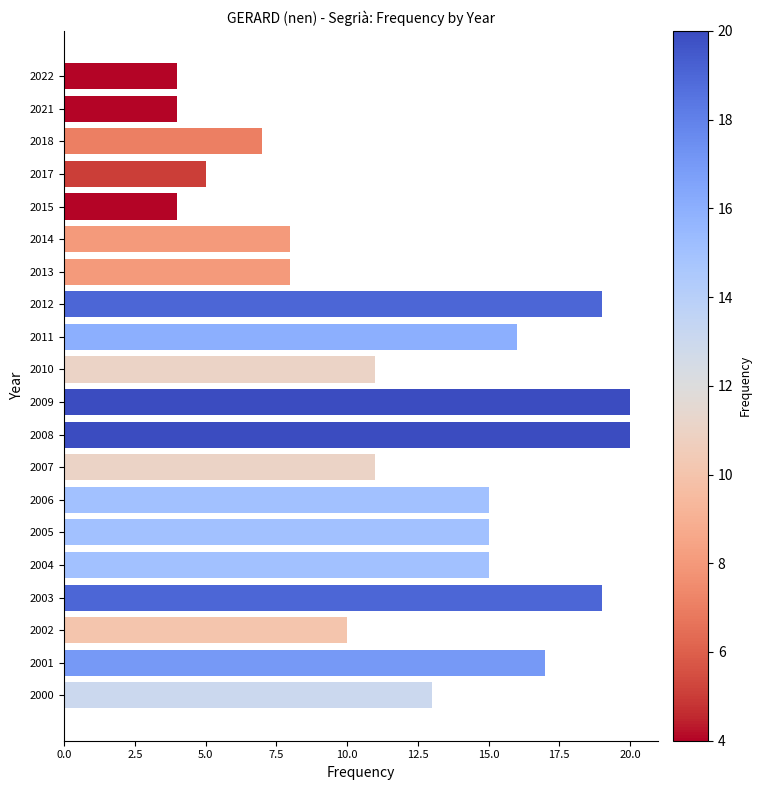

The value at 2022 is 4. True or false?

True